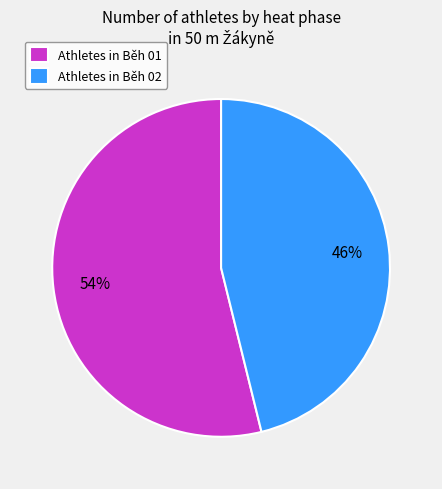

To the nearest percent, what is the difference between the Athletes in Běh 02 and Athletes in Běh 01 slice percentages?

8%